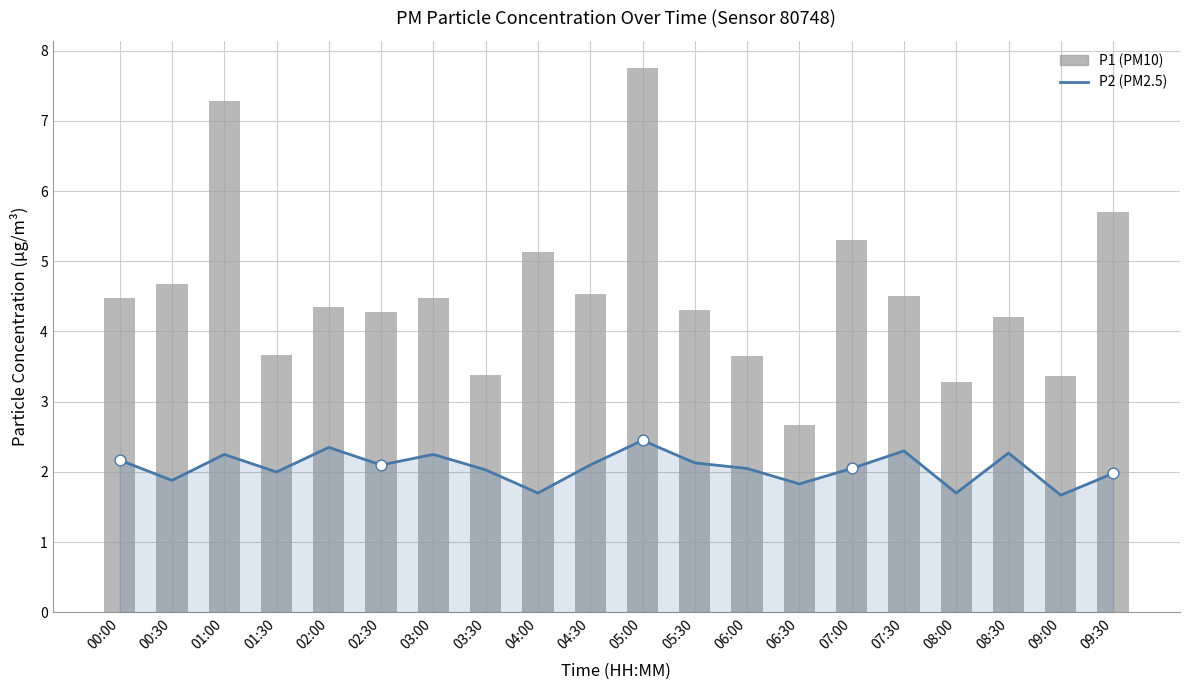

What is the total value across all series at 07:30?

6.8